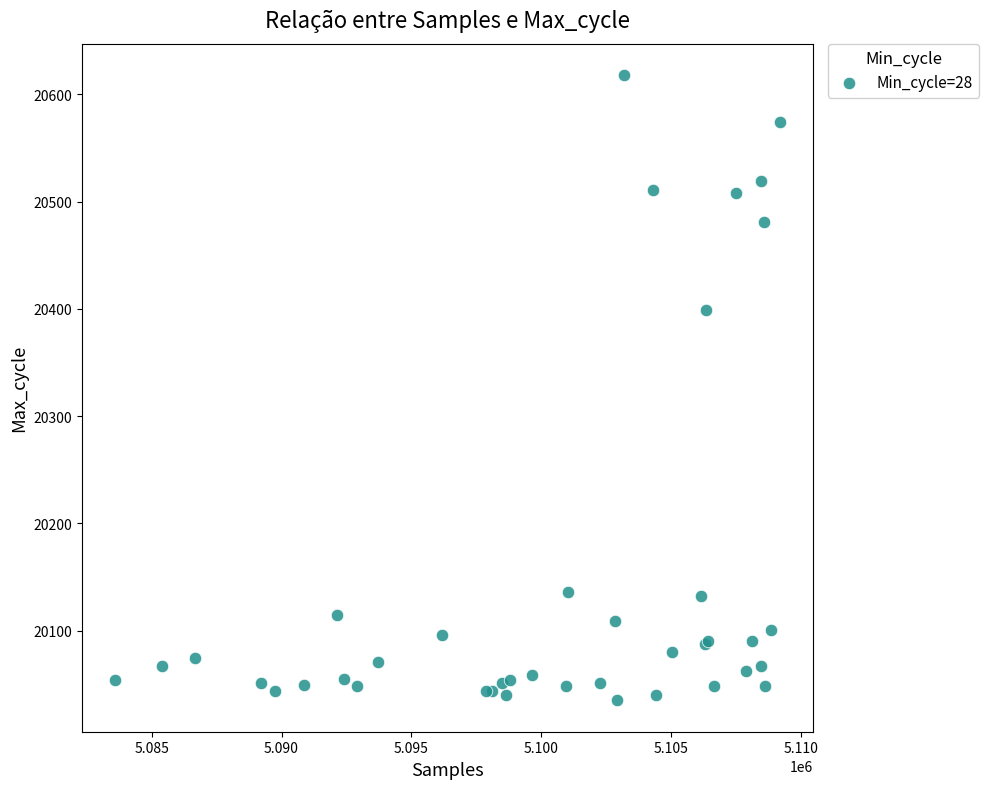

What Y value in the scatter plot is closest to 20326?

20399